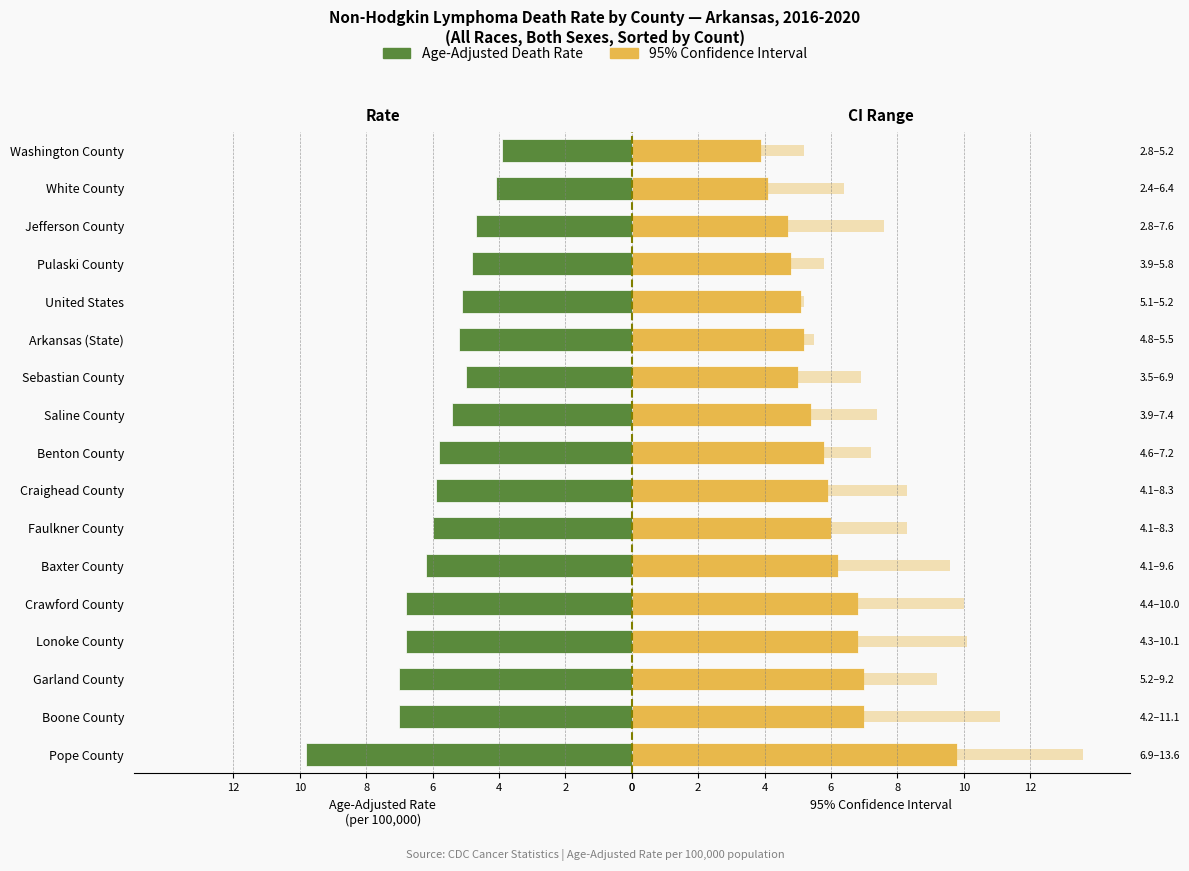

At how many categories does at least one series exceed 7?

1